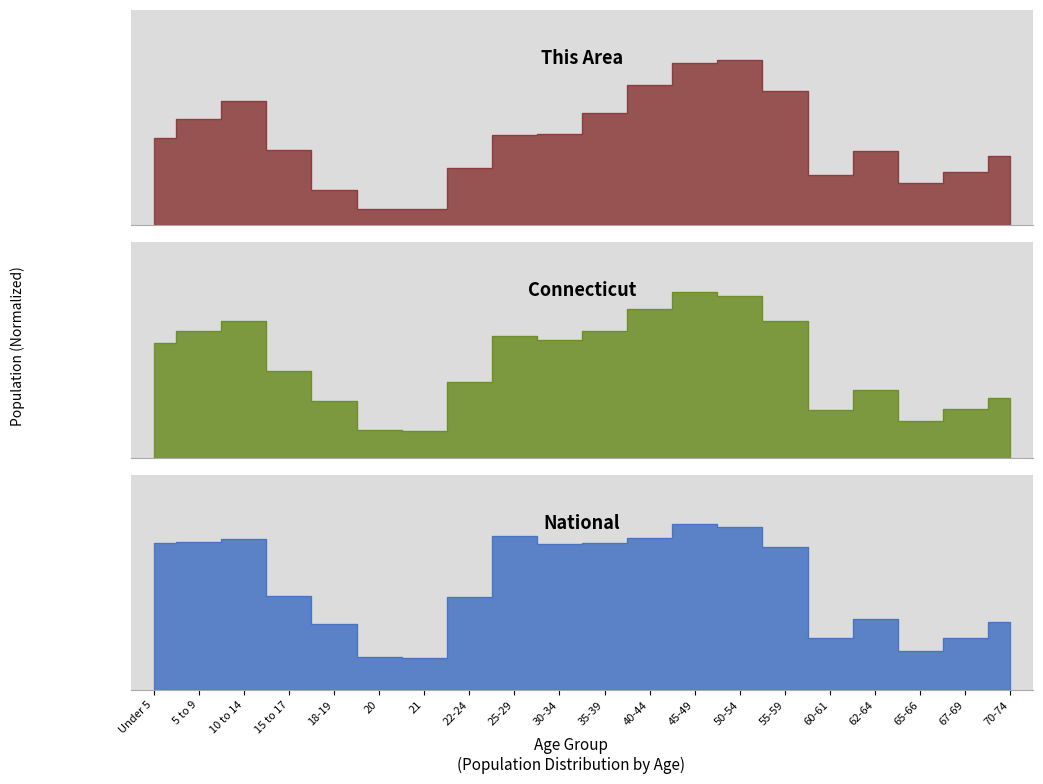

What is the difference between the second highest and second lowest values in the Connecticut series?

0.8